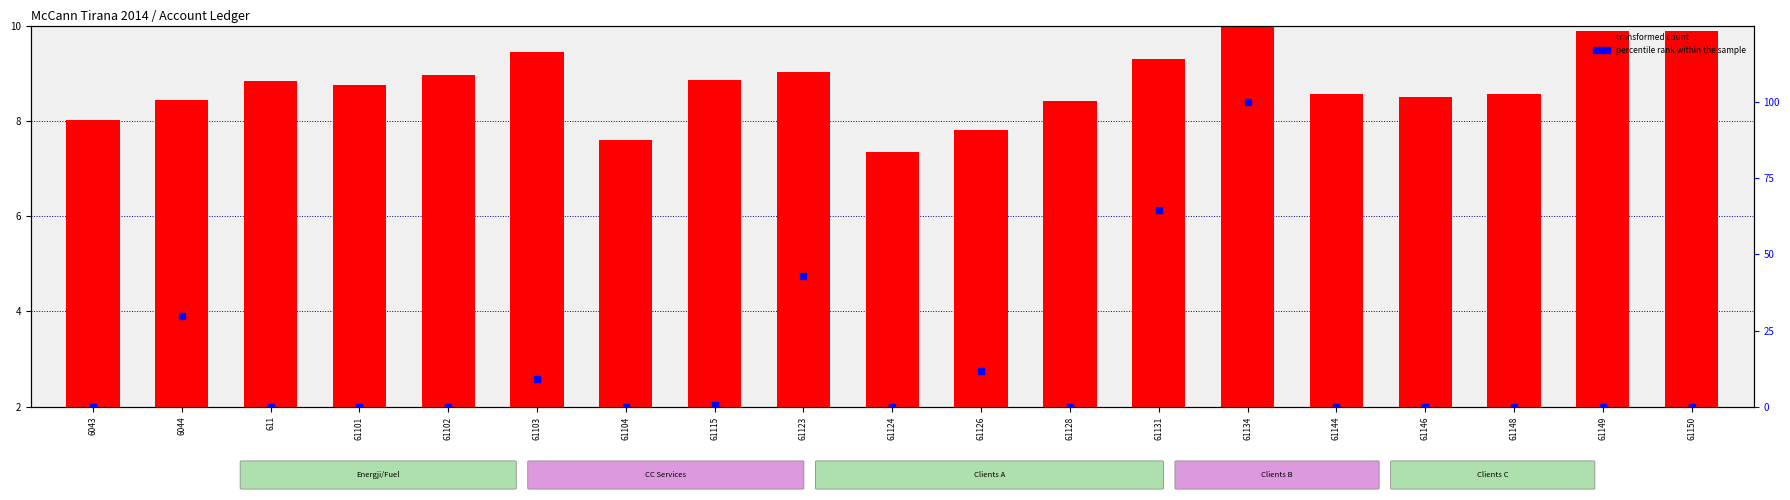

What are all the series names shown in the legend?

transformed count, percentile rank within the sample